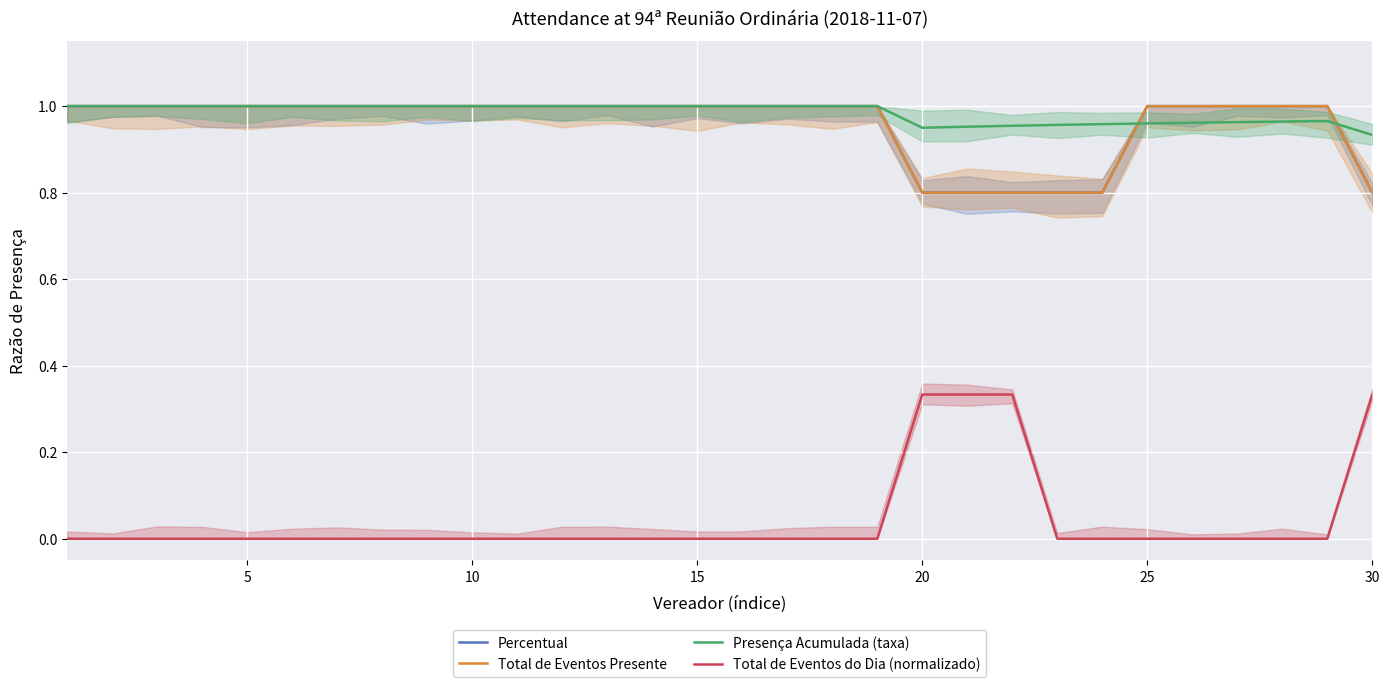

What are all the series names shown in the legend?

Percentual, Total de Eventos Presente, Presença Acumulada (taxa), Total de Eventos do Dia (normalizado)